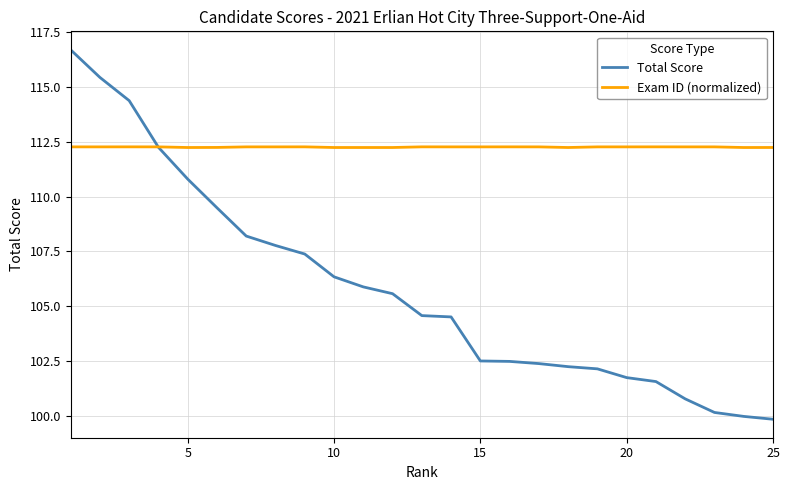

Which series has the largest range (max minus min)?

Total Score